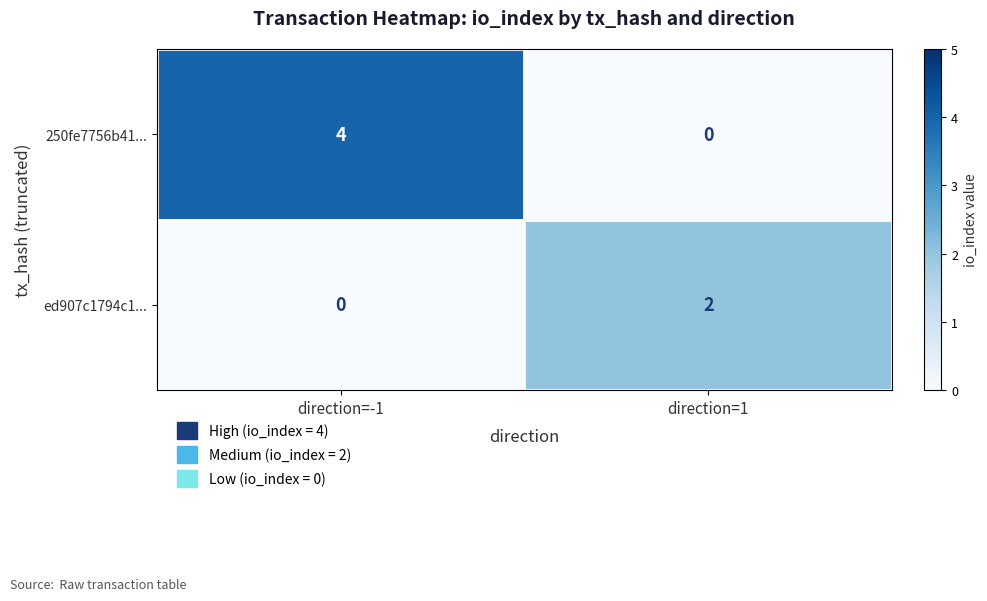

What is the sum of all 250fe7756b41... values?

4